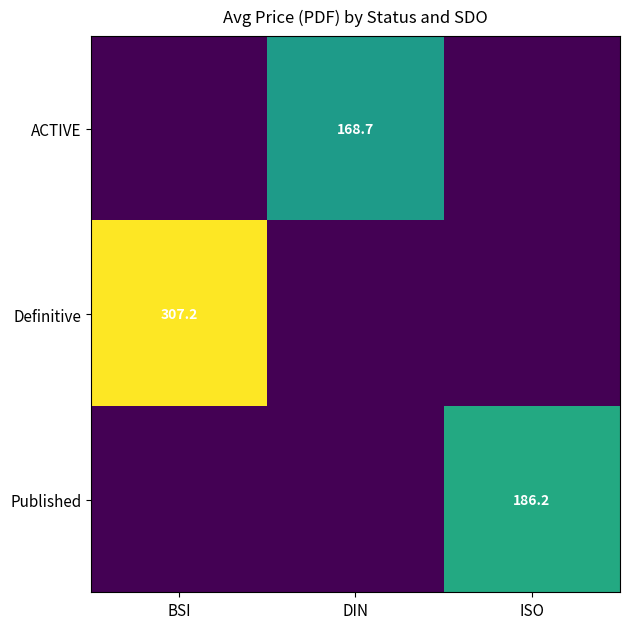

Is it true that Published equals 305.3 at ISO?

False